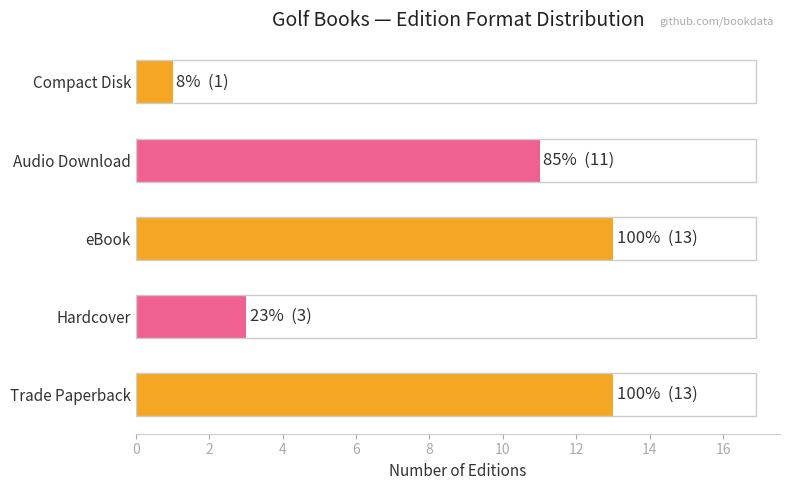

Approximately how many times larger is the value at eBook compared to Audio Download?

1.2